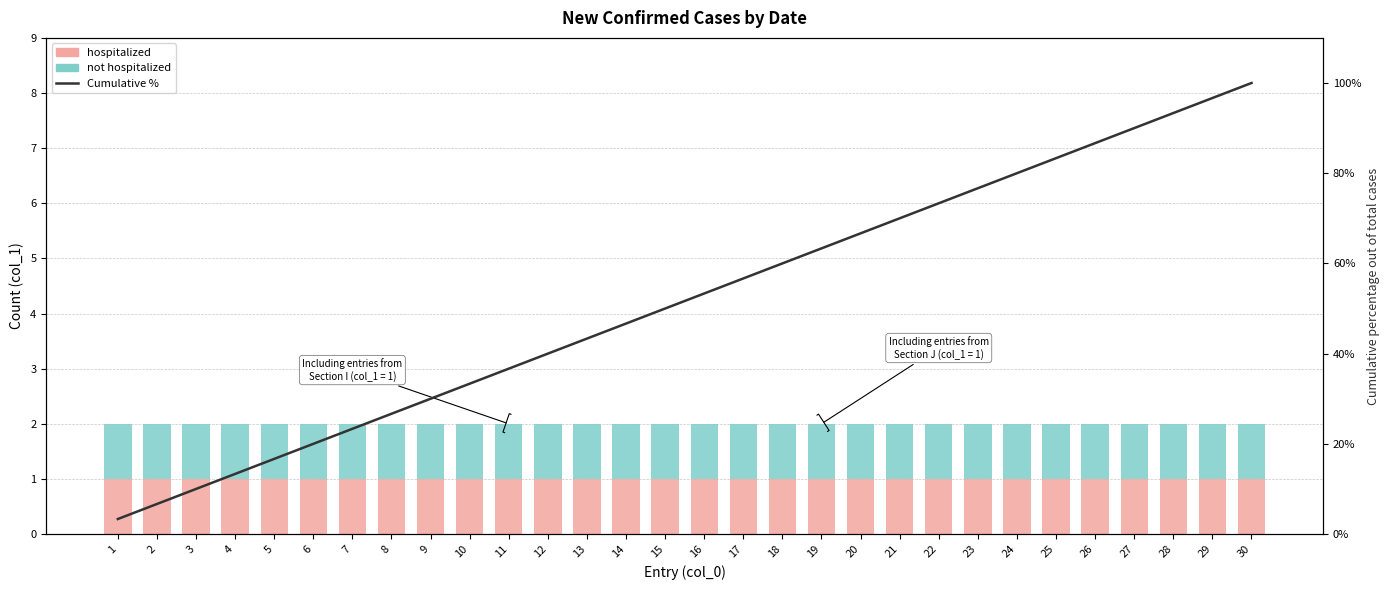

What is the smallest value displayed?

1.0